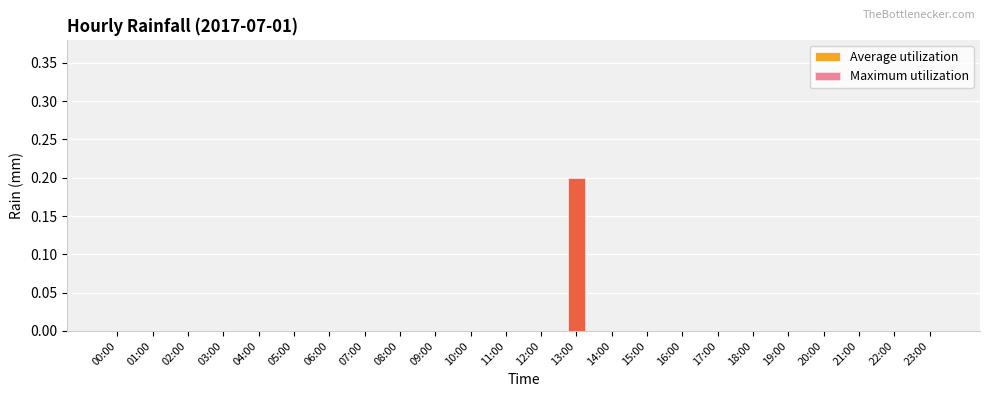

Rank the series by their maximum value, from highest to lowest.

Average utilization, Maximum utilization